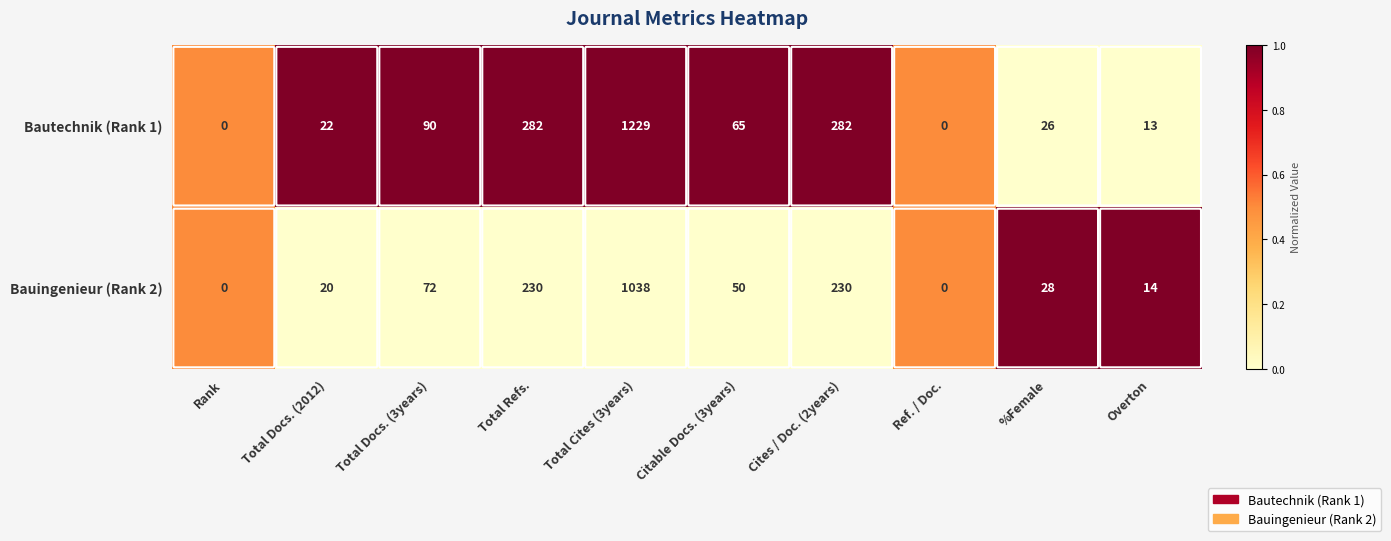

What is the difference between the Bautechnik (Rank 1) values at Overton and Total Docs. (3years)?

77